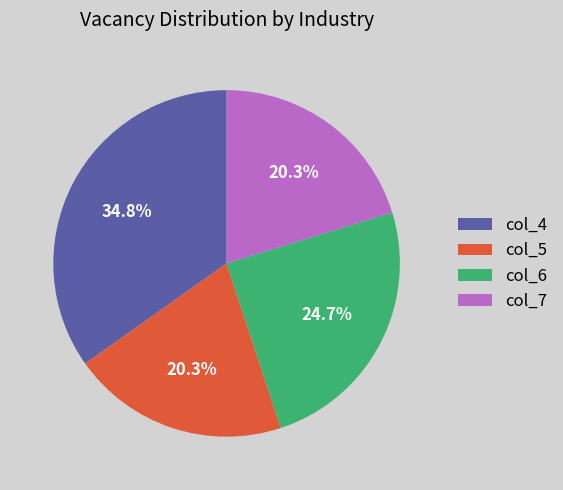

Which slice is the largest?

col_4